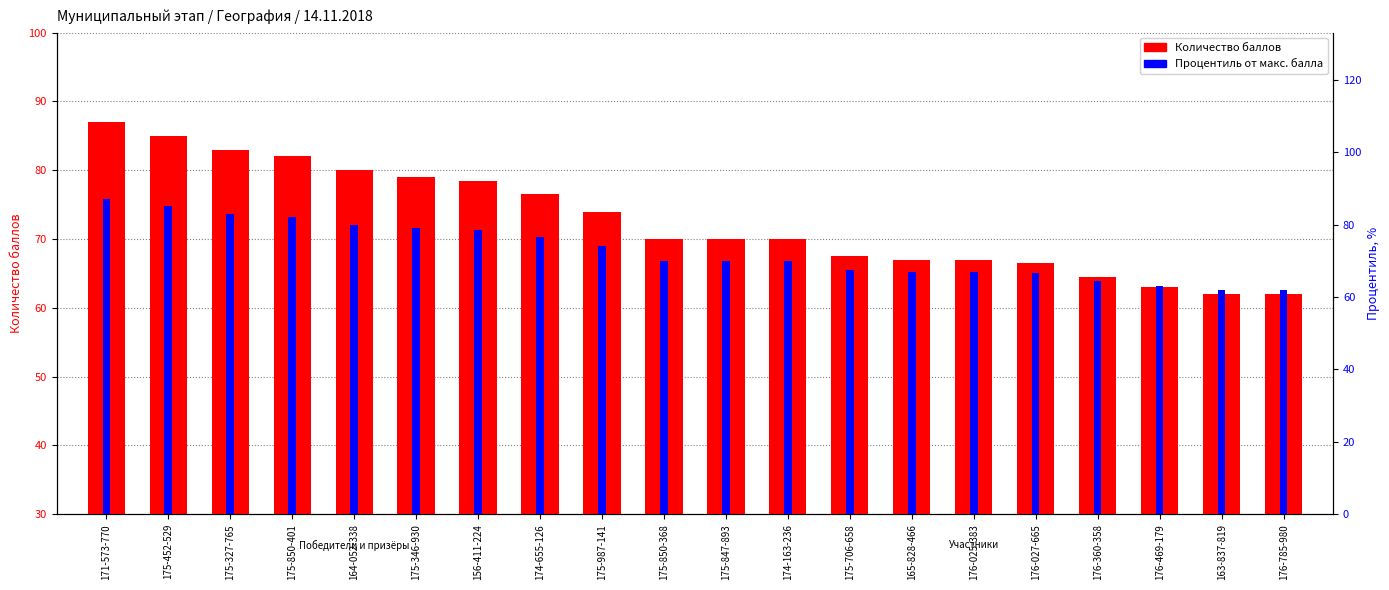

Read the Процентиль от макс. балла value at 175-346-930.

79.0